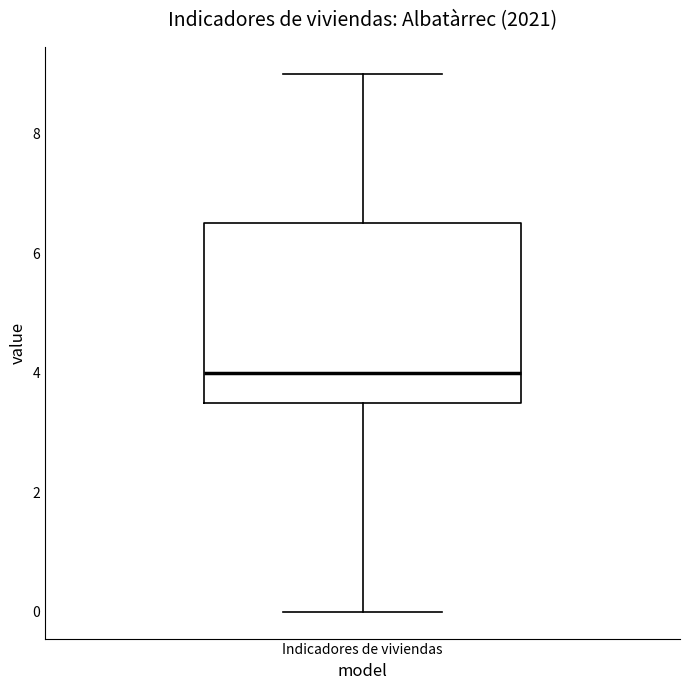

Read this box plot against the y-axis: the position of the median line, the range covered by the box, and the ends of both whiskers. The values are not printed on the chart, so give them approximately, as read against the axis.

median 4.0, box 3.6 to 6.6, whiskers 0.0 to 9.0